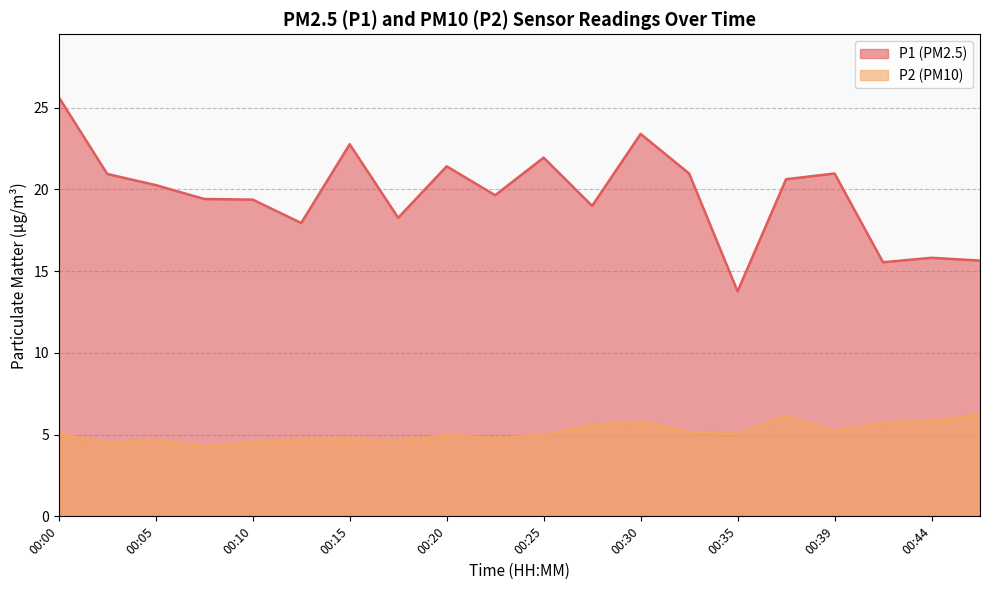

Which category has the highest value in the P1 series?

00:00